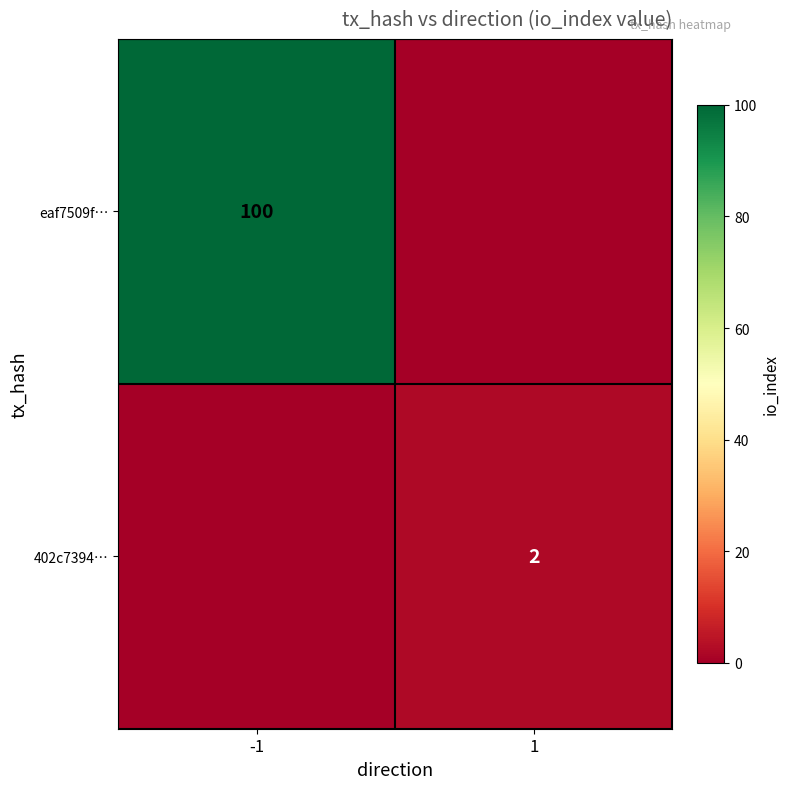

Is it true that eaf7509f… equals 100 at -1?

True